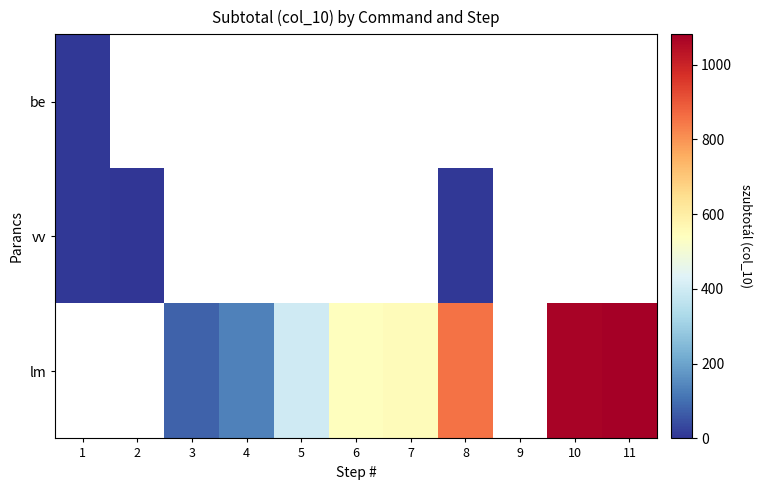

Rank the categories by vv value from lowest to highest.

2, 3, 4, 5, 6, 7, 8, 9, 10, 11, 1